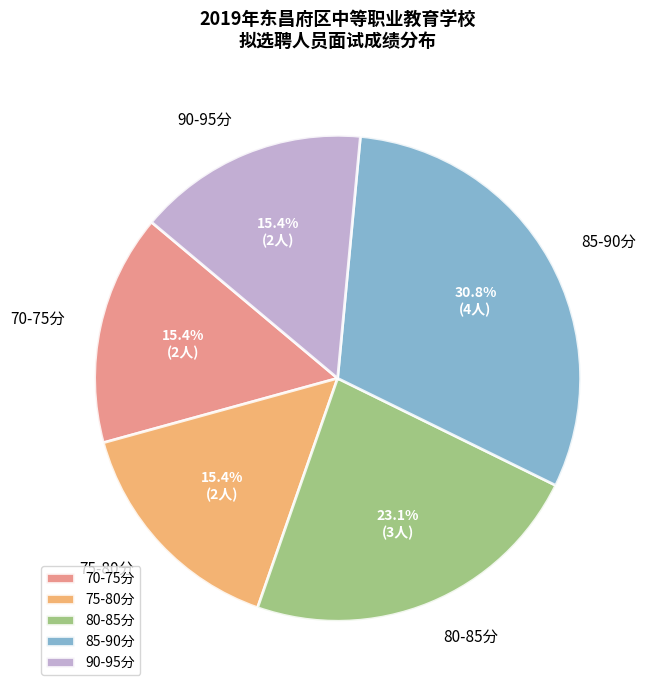

Is there a majority slice in this chart?

No